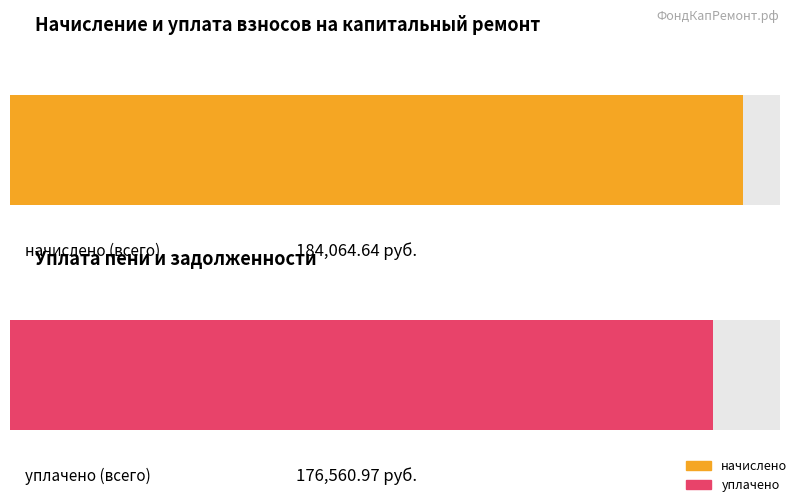

Where does the уплачено series first go above 10813?

2